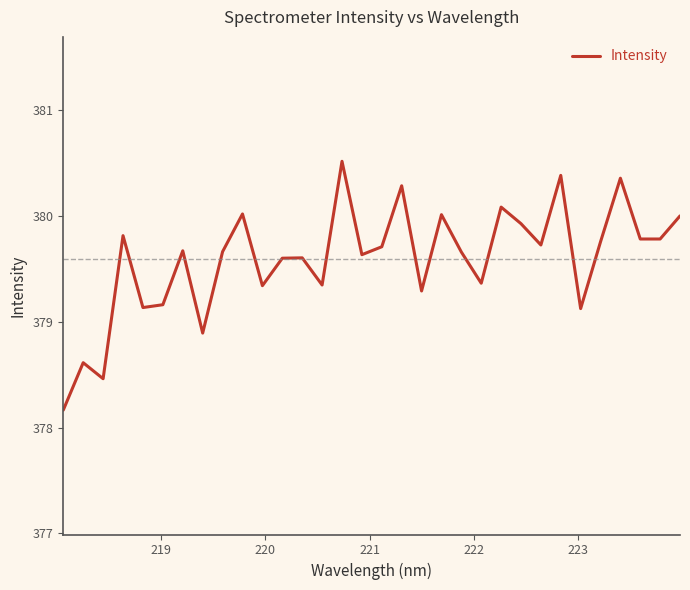

What is the minimum value shown in the chart?

378.2